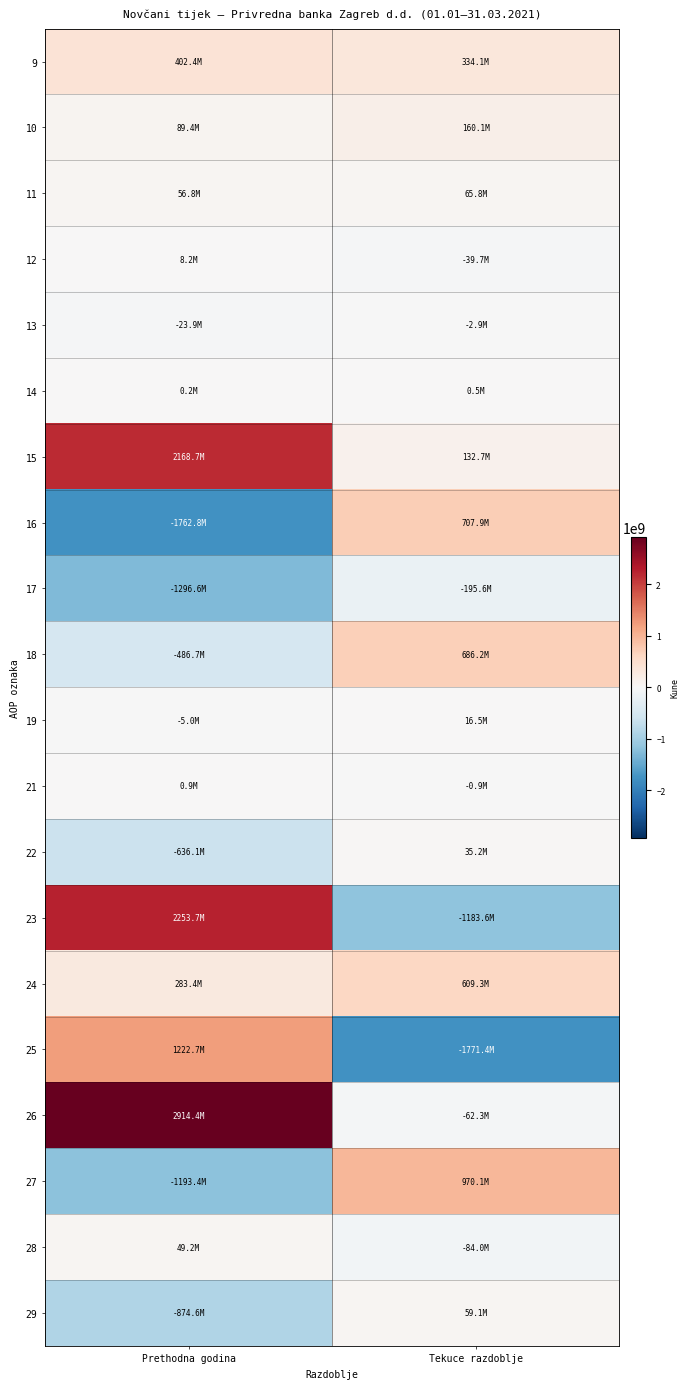

At which category is the sum across all series the highest?

Prethodna godina